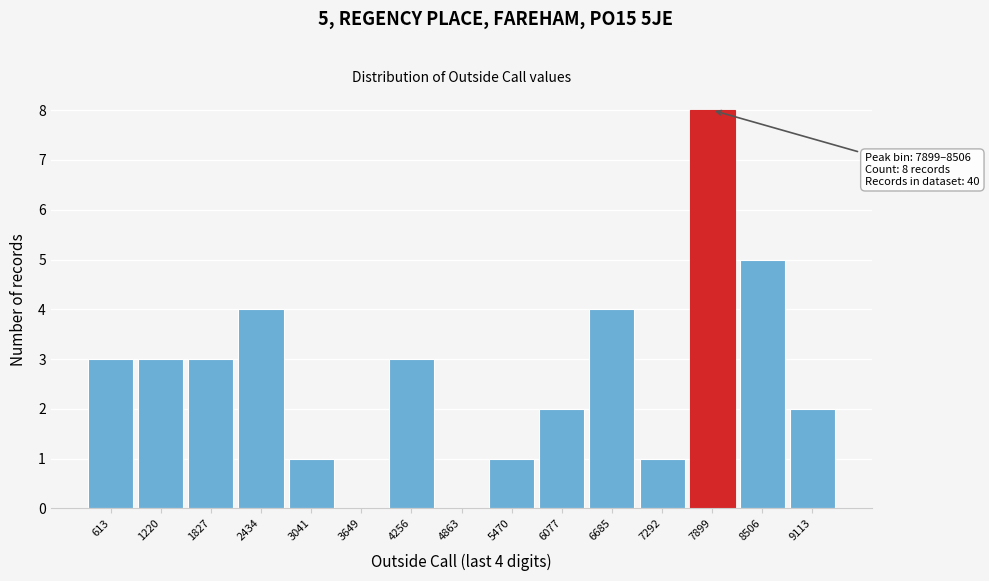

Reading left to right, what are all the values shown in this chart?

613=3	1220=3	1827=3	2434=4	3041=1	3649=0	4256=3	4863=0	5470=1	6077=2	6685=4	7292=1	7899=8	8506=5	9113=2